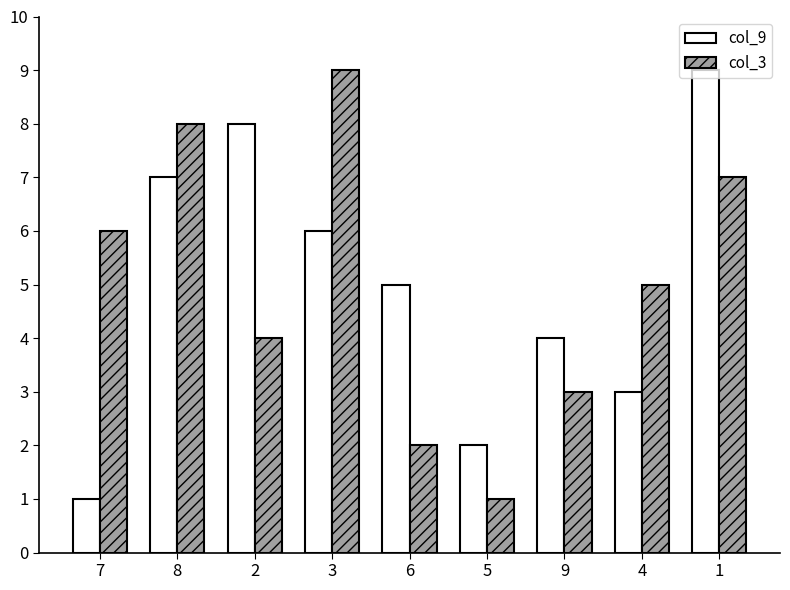

Reading left to right, transcribe all the data shown in this chart.

col_9: 1	7	8	6	5	2	4	3	9
col_3: 6	8	4	9	2	1	3	5	7